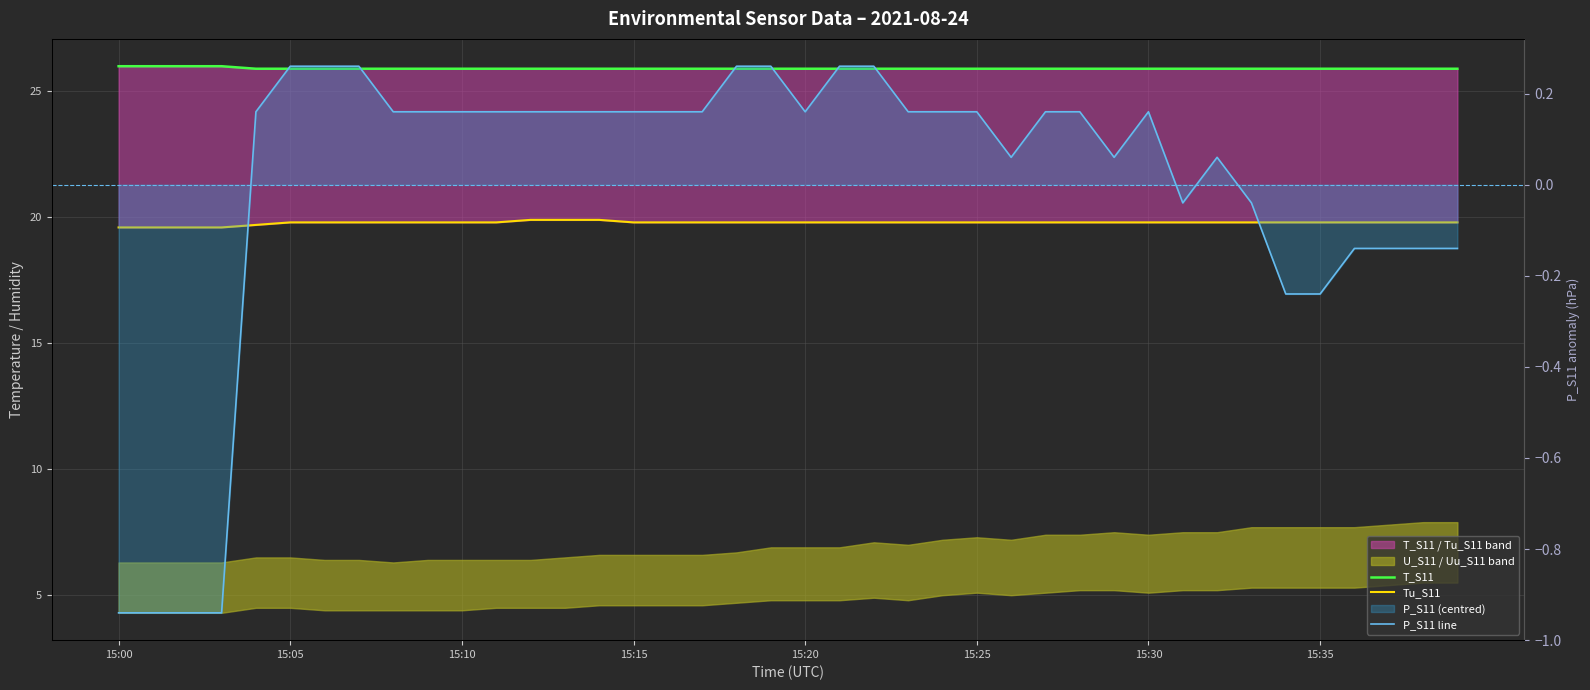

In P_S11 line, how many points are higher than both neighbors (excluding endpoints)?

2